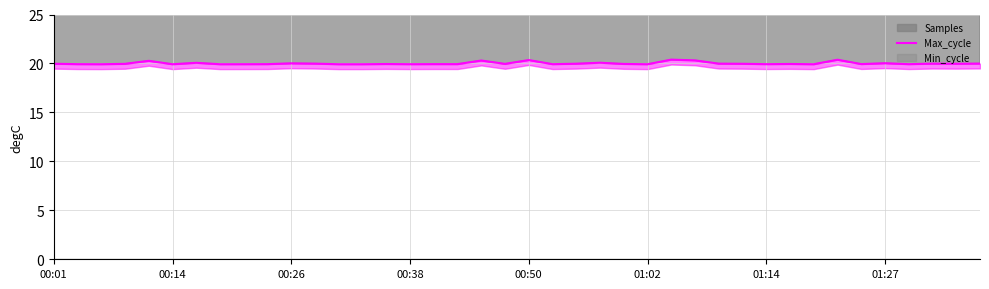

Is it true that the value at 00:26 is 32.1?

False